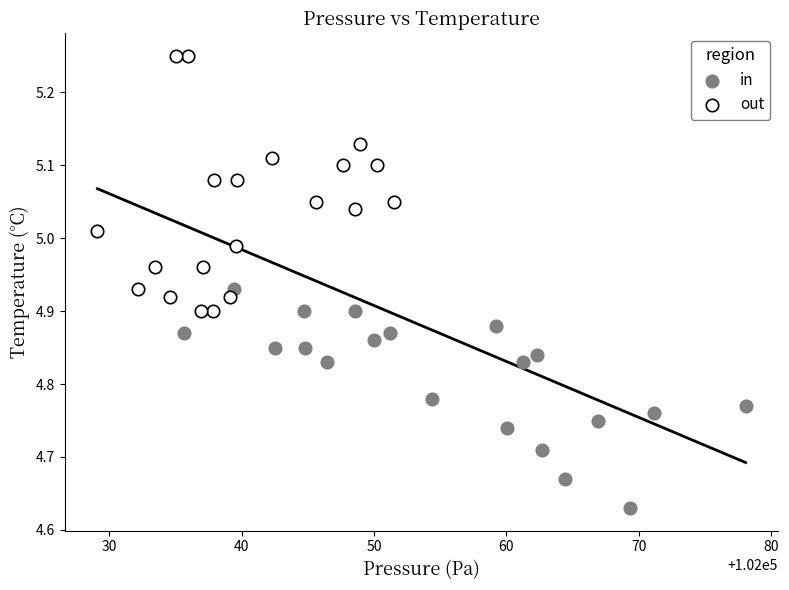

Which series contains the highest Y value?

out